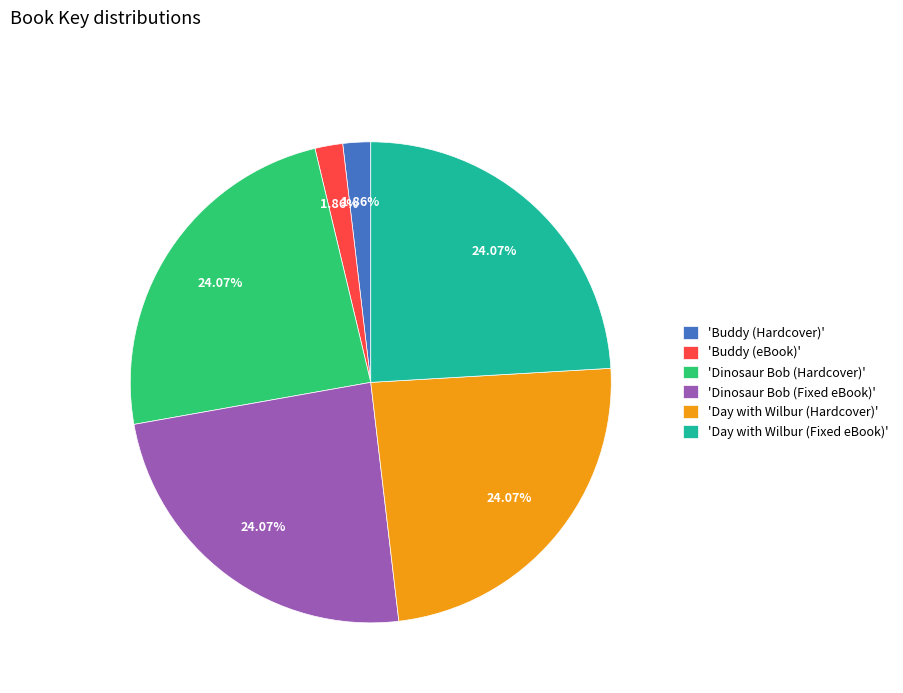

Between 'Buddy (Hardcover)' and 'Dinosaur Bob (Hardcover)', which is larger?

'Dinosaur Bob (Hardcover)'